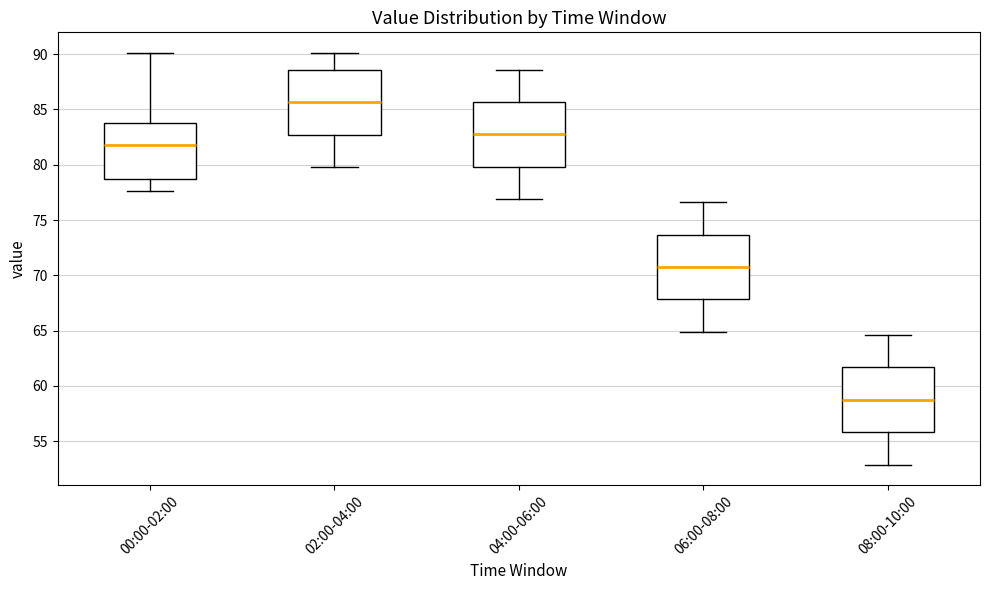

Where does the median line of the box for 02:00-04:00 sit on the y-axis? The values are not printed on the chart, so give them approximately, as read against the axis.

85.5